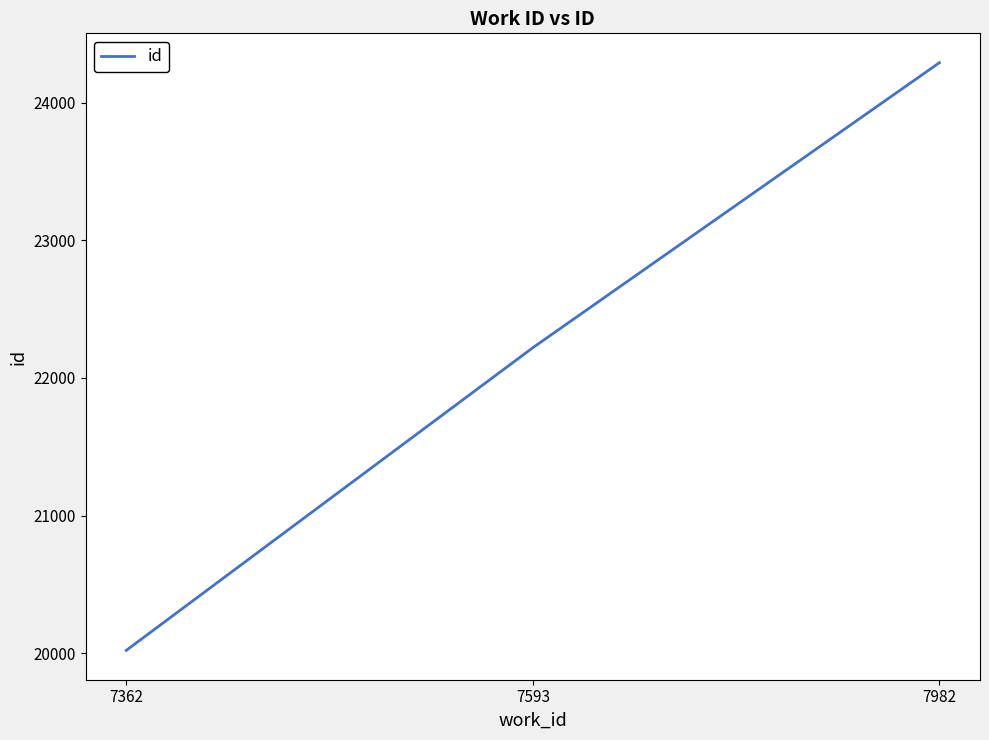

Reading left to right, list all the values displayed in this chart.

20021	22219	24289